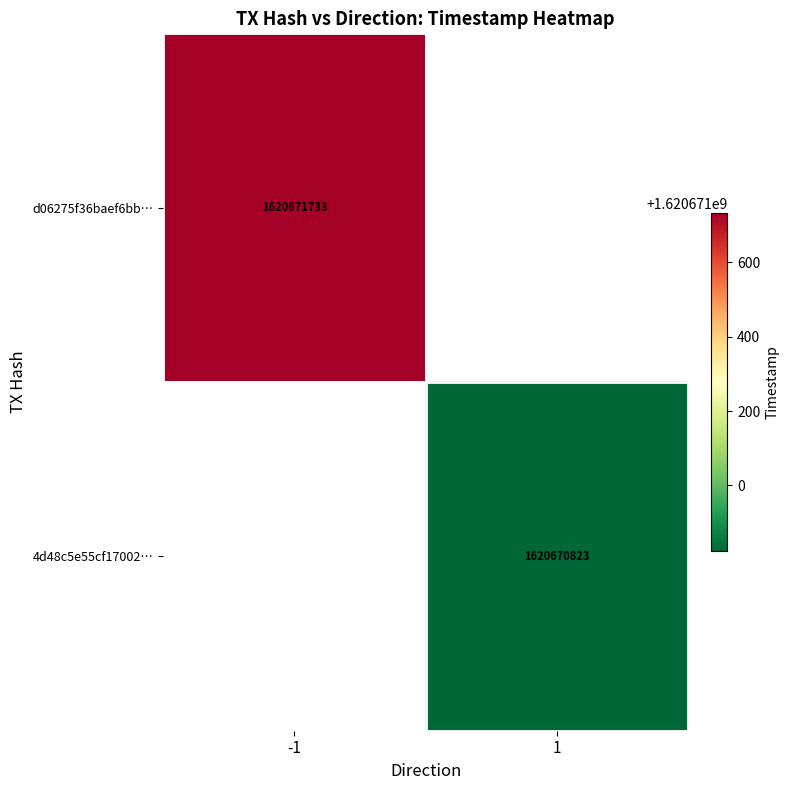

Reading left to right, transcribe all the data shown in this chart.

d06275f36baef6bb296c94a69e1390a58ef2532: -1	1620671733
4d48c5e55cf17002509dafc1f86fa7aa5bad7be: 1	1620670823